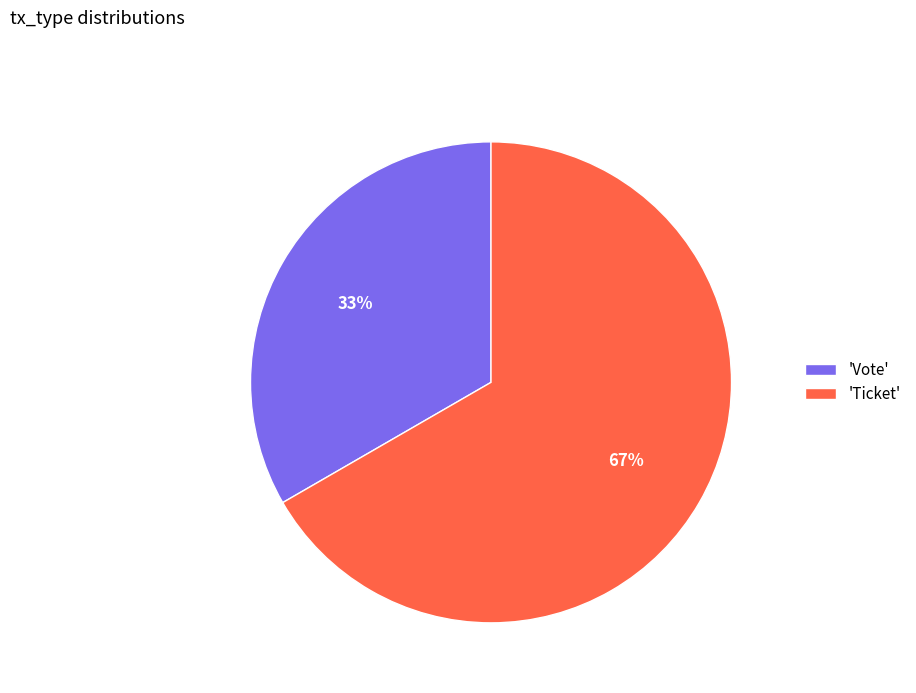

Which category accounts for the majority?

'Ticket'